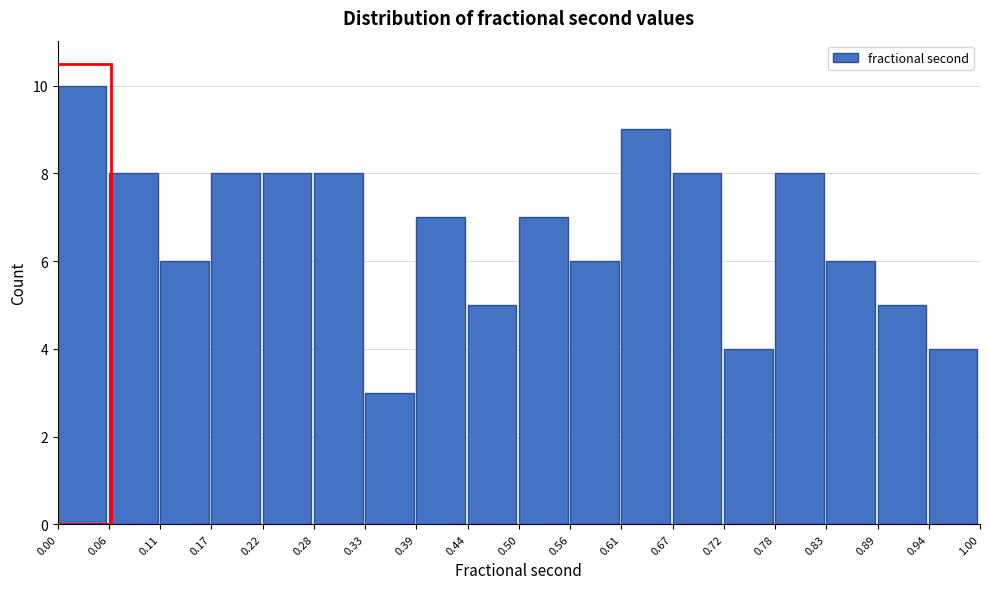

What is the height of the bar covering 0.56 to 0.61 on the x-axis? The values are not printed on the chart, so give them approximately, as read against the axis.

6